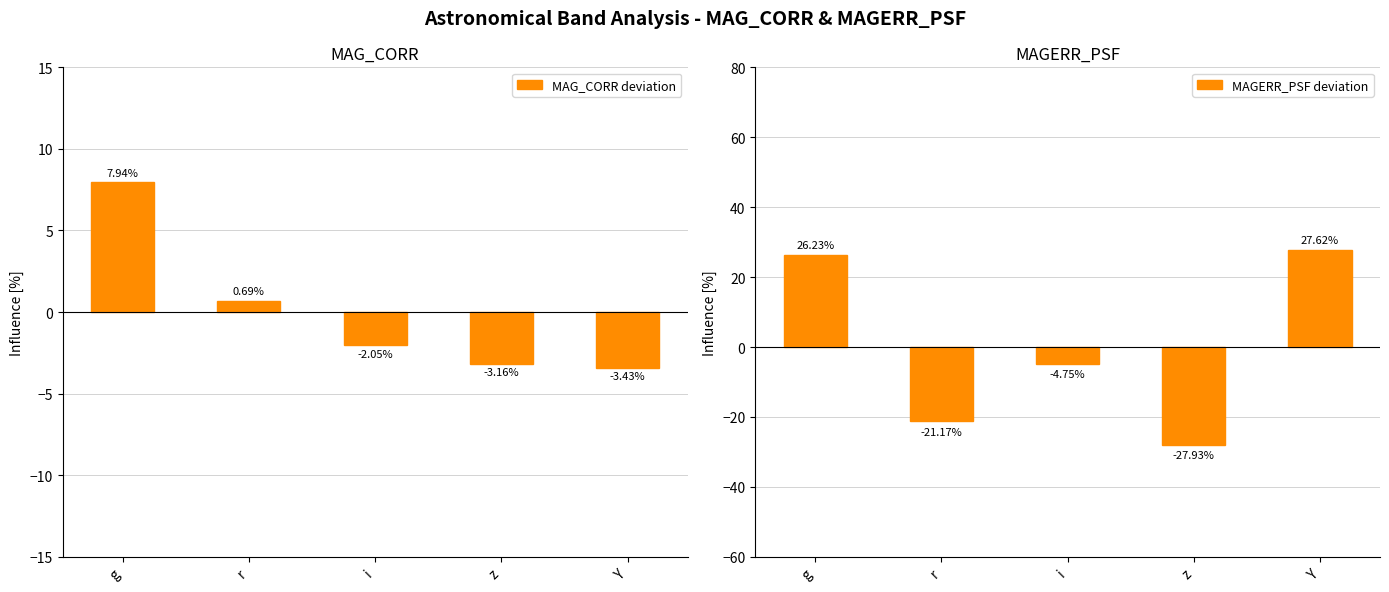

Read the MAGERR_PSF deviation value at g.

26.2